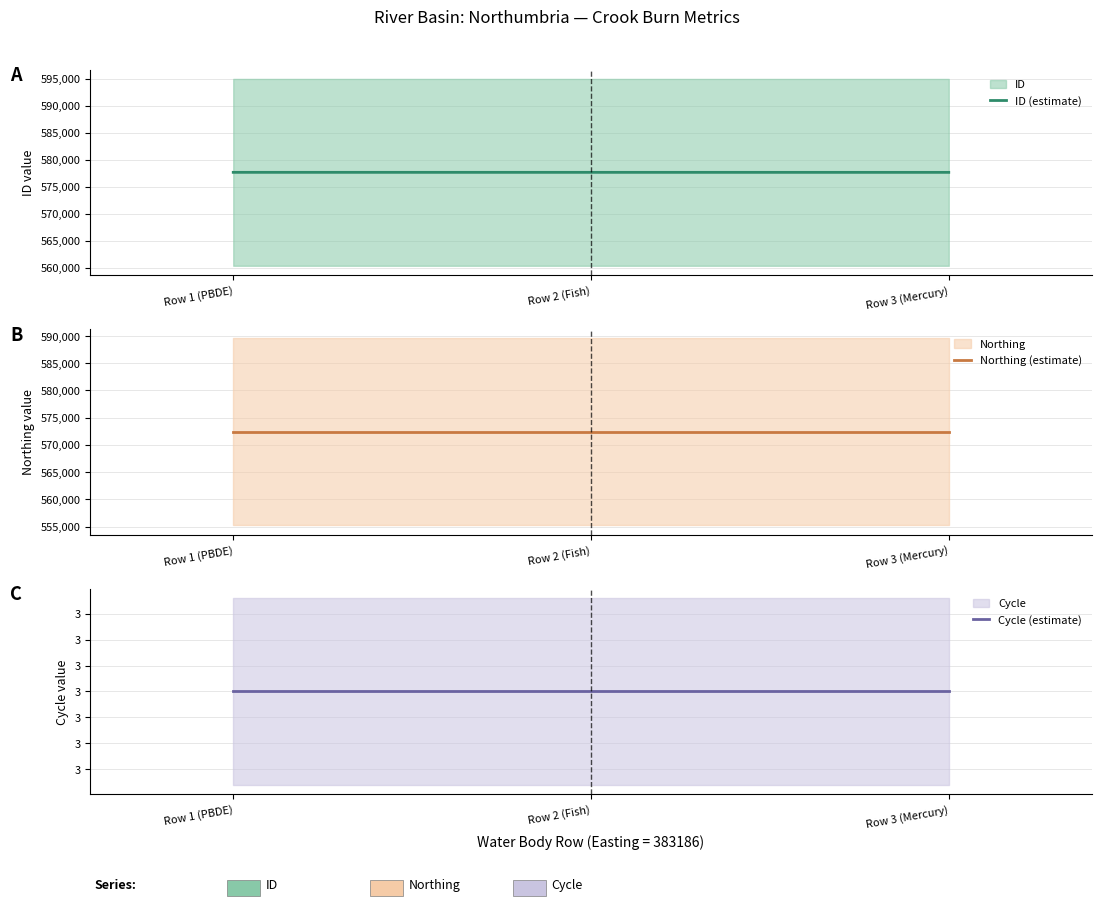

The value of ID (estimate) at Row 2 (Fish) is 290572. True or false?

False